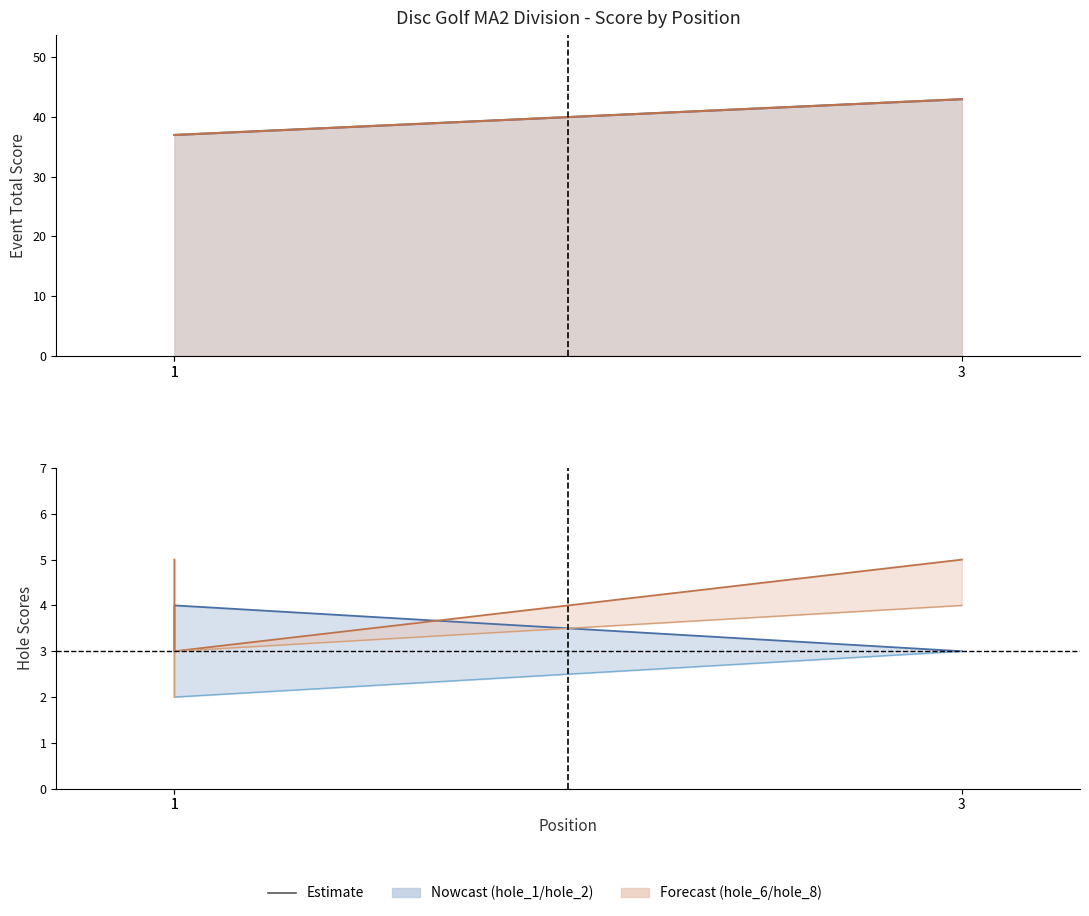

What is the sum of the event_total_score values at 1 and 3?

80